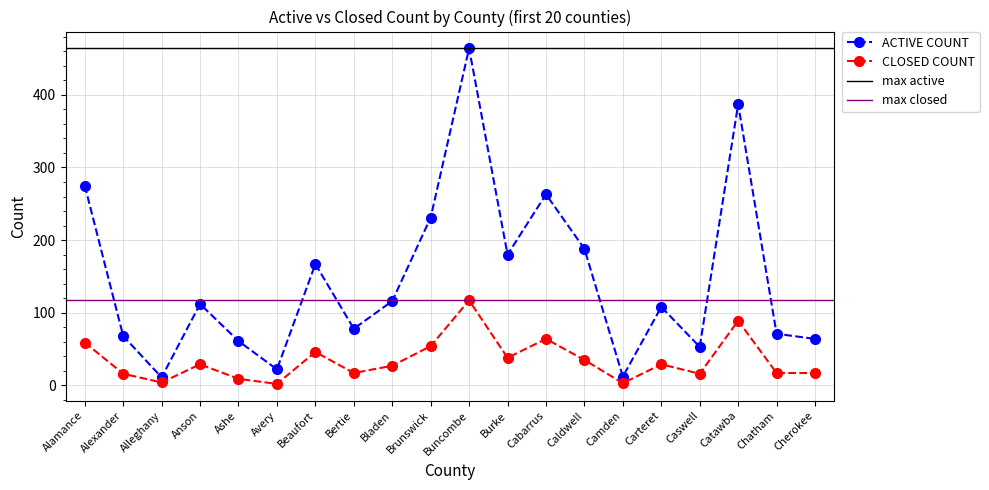

Is the value of ACTIVE COUNT at Chatham greater than the value of CLOSED COUNT at Buncombe?

No